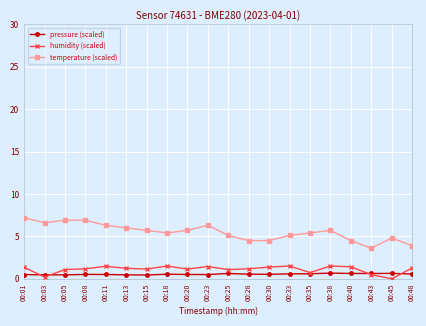

In humidity (scaled), how many points are lower than both neighbors (excluding endpoints)?

6